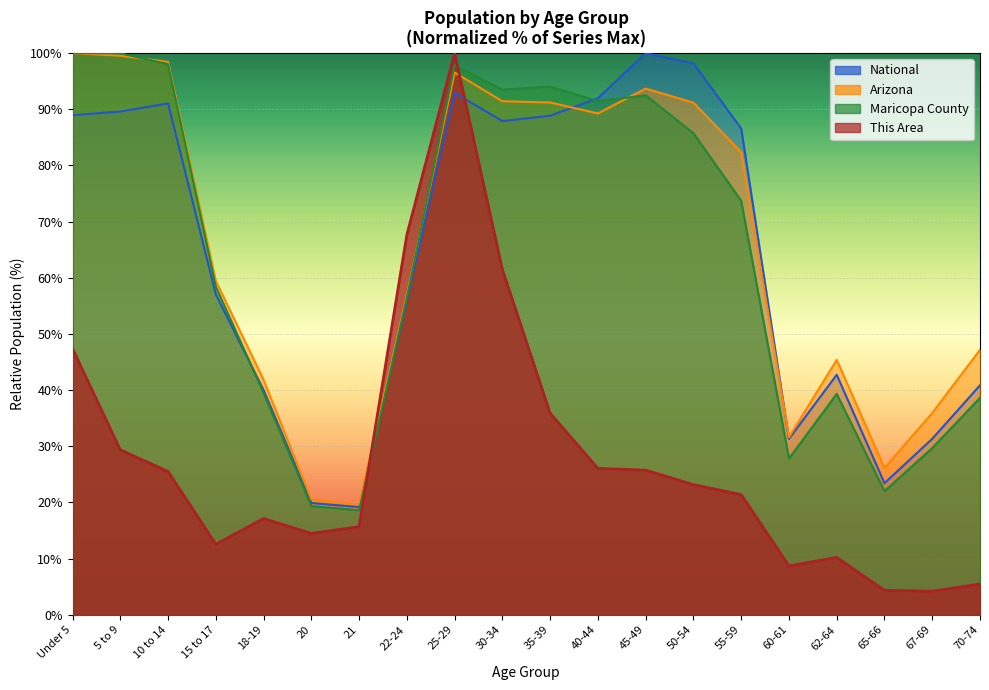

The value of This Area at 5 to 9 is 6.3. True or false?

False